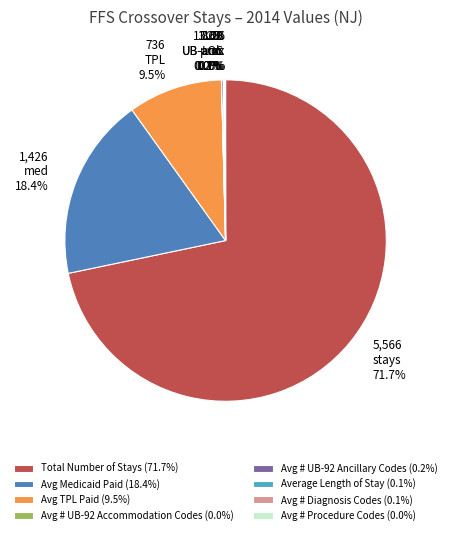

Is there a majority slice in this chart?

Yes